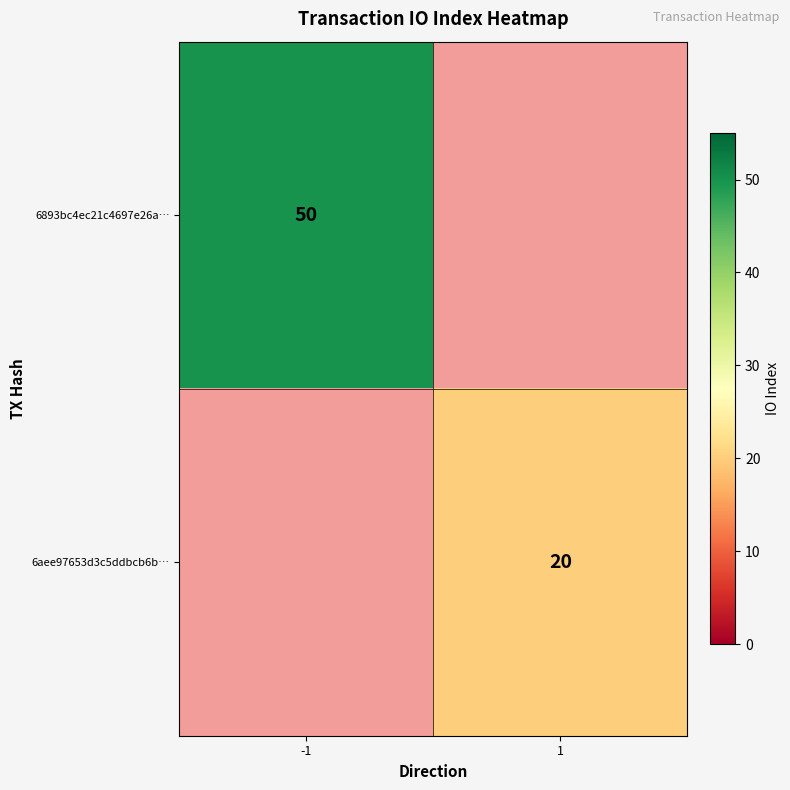

The 6893bc4ec21c4697e26a… series shows 50 at -1. True or false?

True